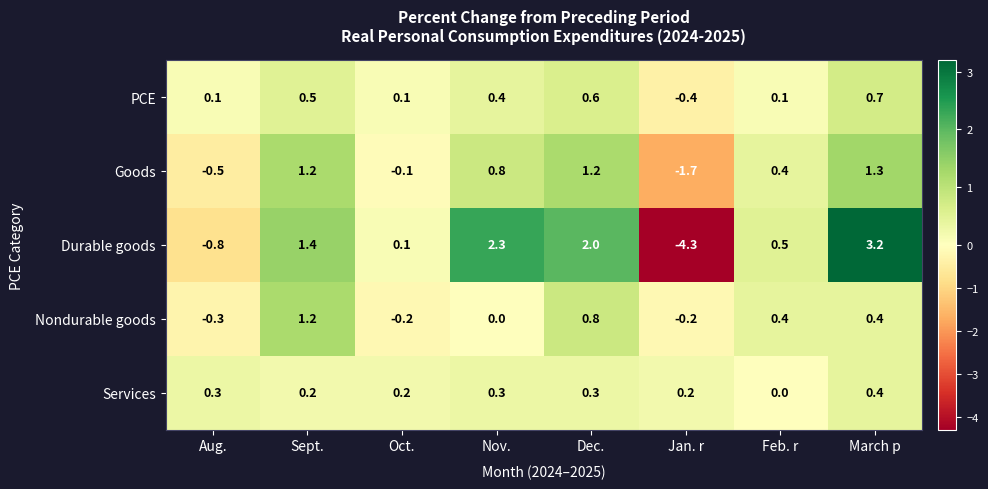

The Services series shows 0.1 at Aug.. True or false?

False